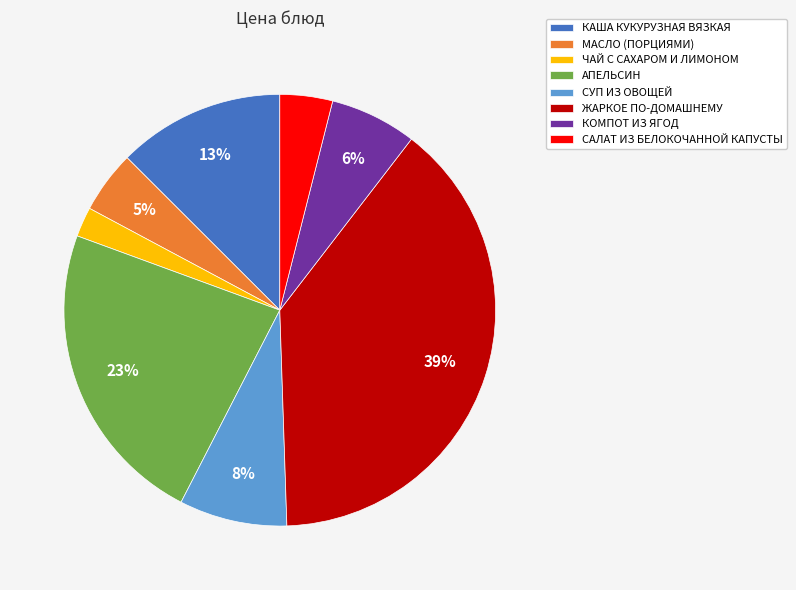

Do АПЕЛЬСИН and САЛАТ ИЗ БЕЛОКОЧАННОЙ КАПУСТЫ together represent more than half of the pie?

No